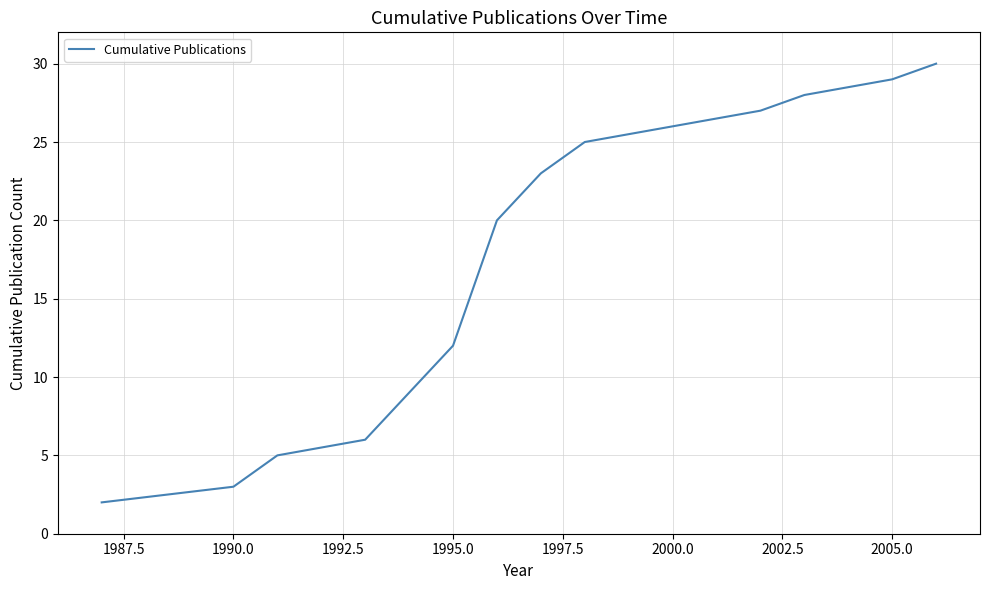

What is the difference between the maximum and minimum values?

28